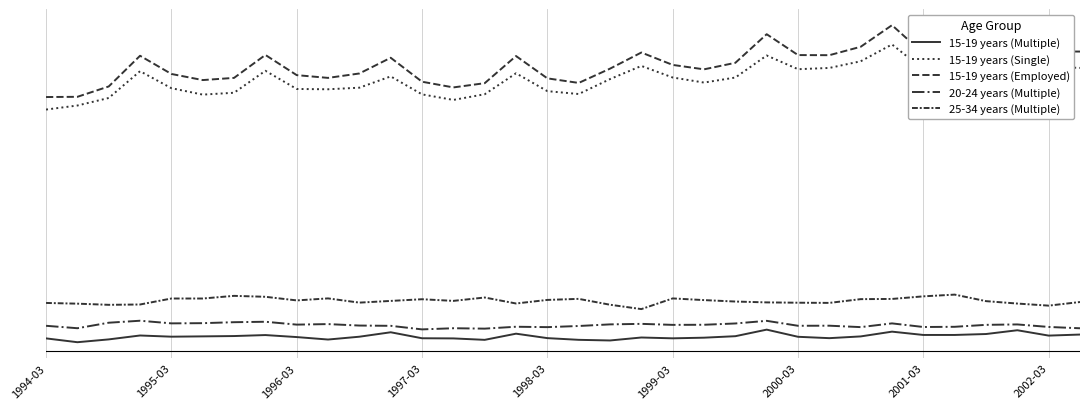

What is the value of the 15-19 years (Employed) point at the 28th from the left?

698.5